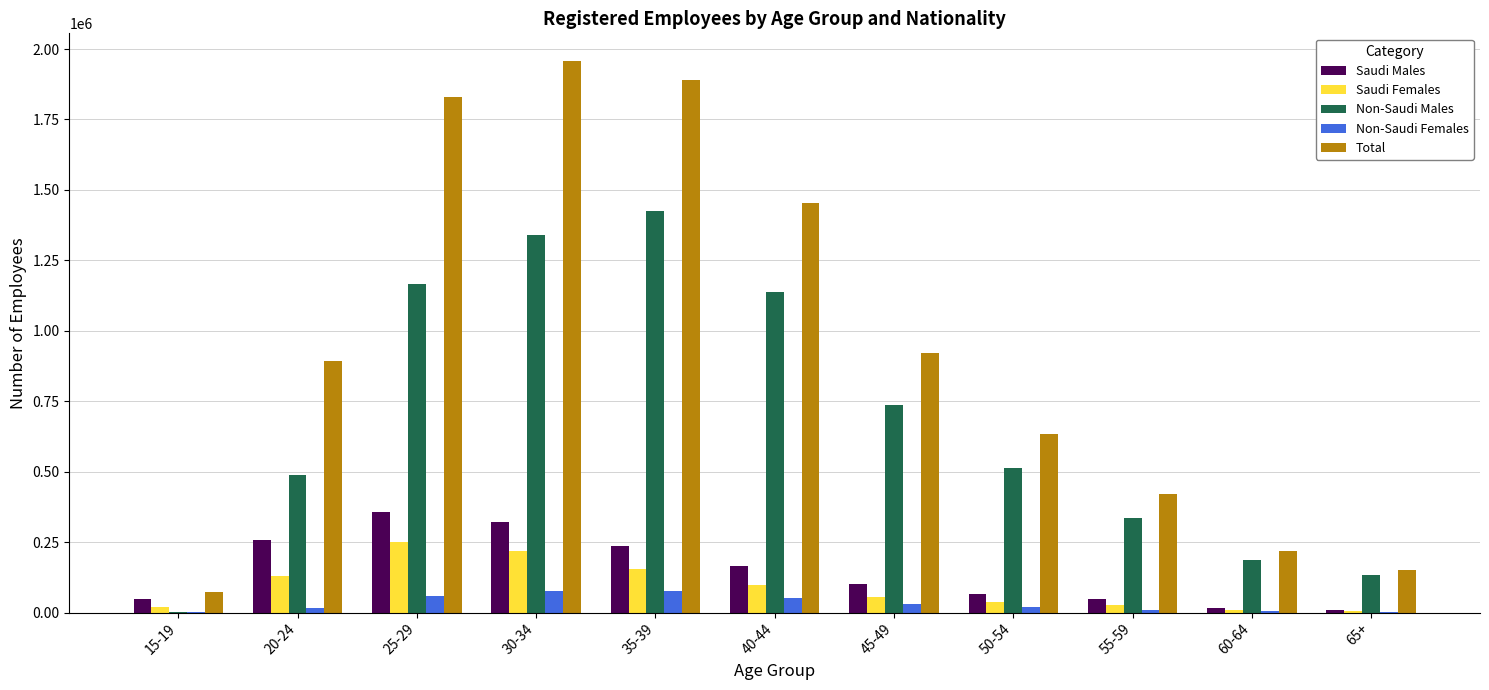

Is the value of Non-Saudi Females at 60-64 greater than the value of Non-Saudi Males at 35-39?

No